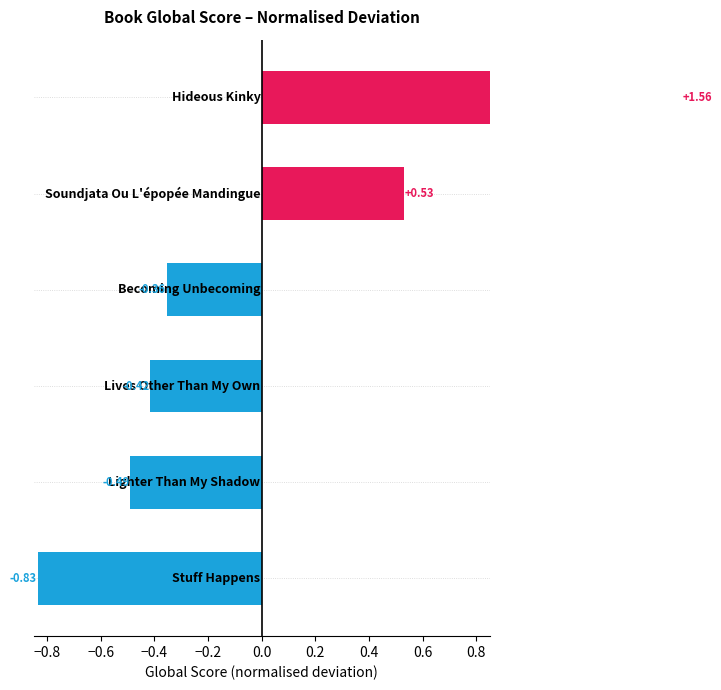

Count the values in the range 0 to 1.

1